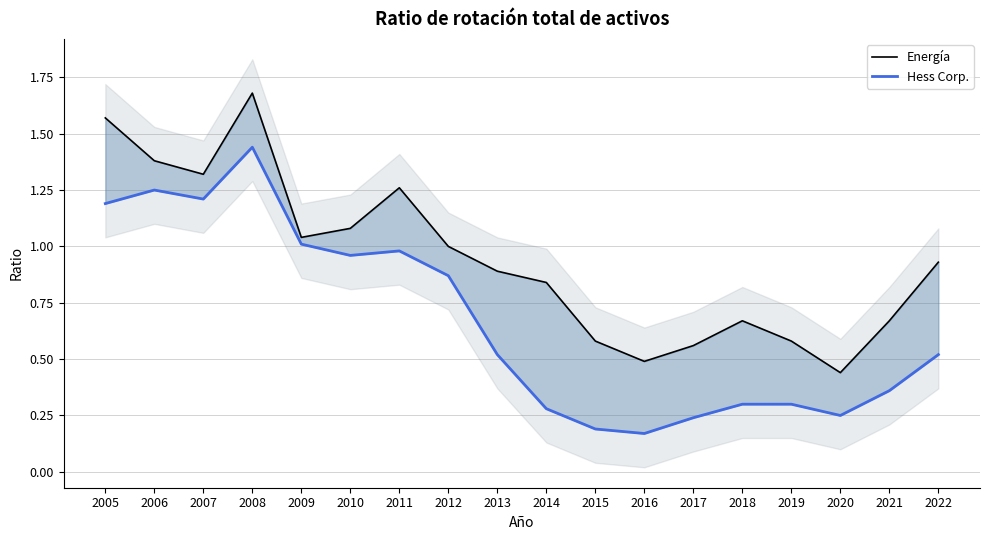

What is the average value of the Hess Corp. series?

0.7